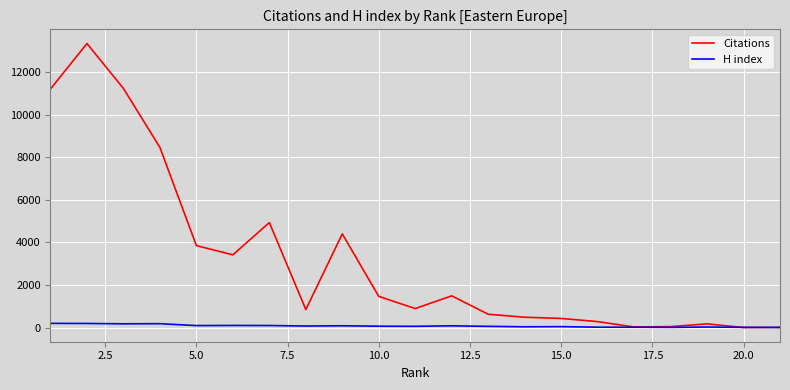

Count the number of data series in this chart.

2